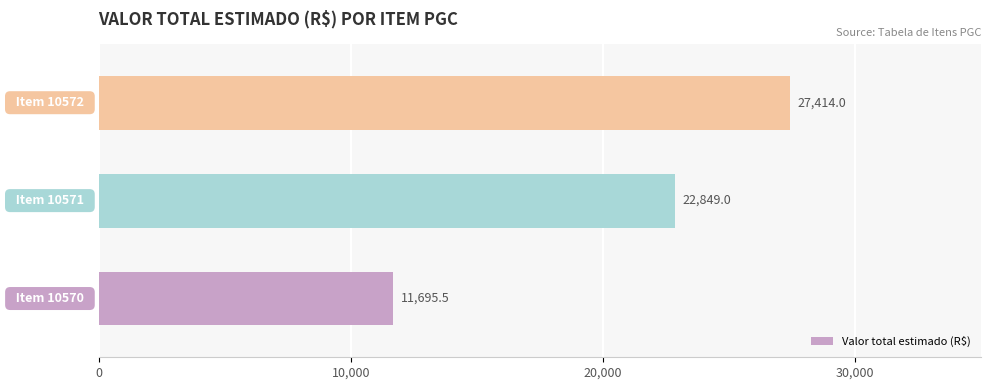

What is the sum of all values?

61958.5